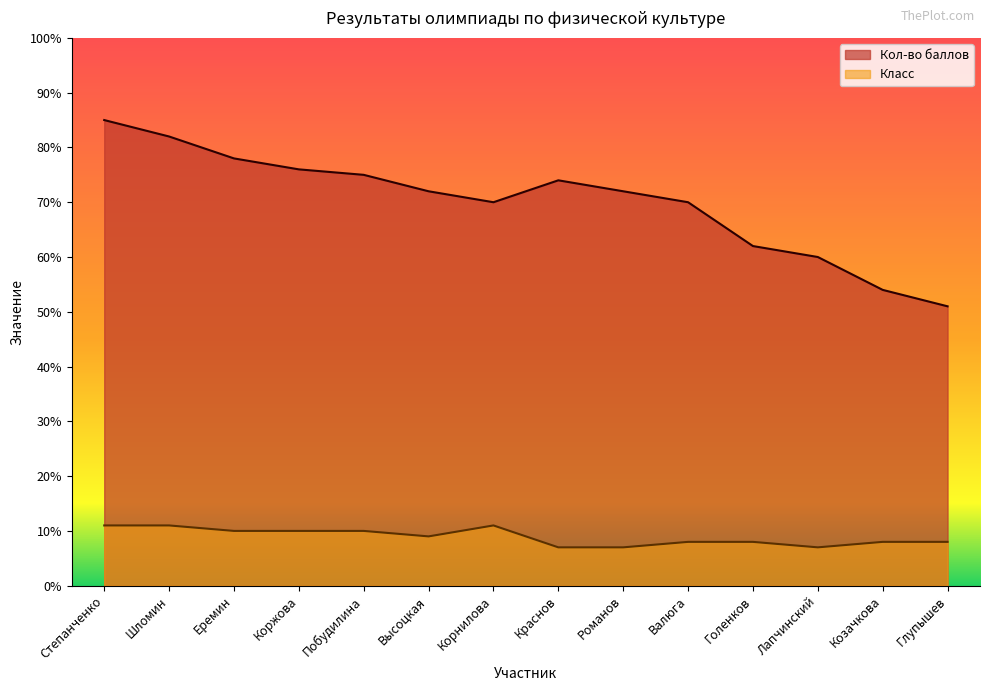

What are all the series names shown in the legend?

Кол-во баллов, Класс